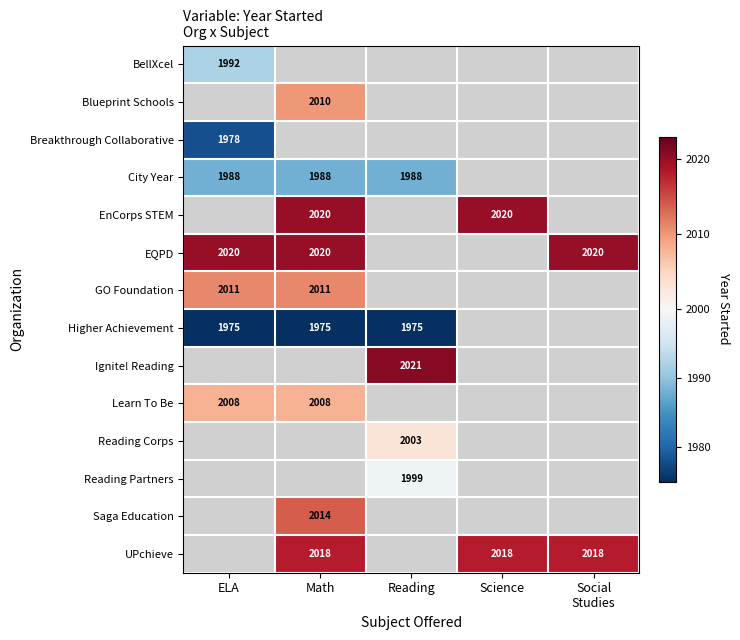

At how many categories does at least one series exceed 2006?

5